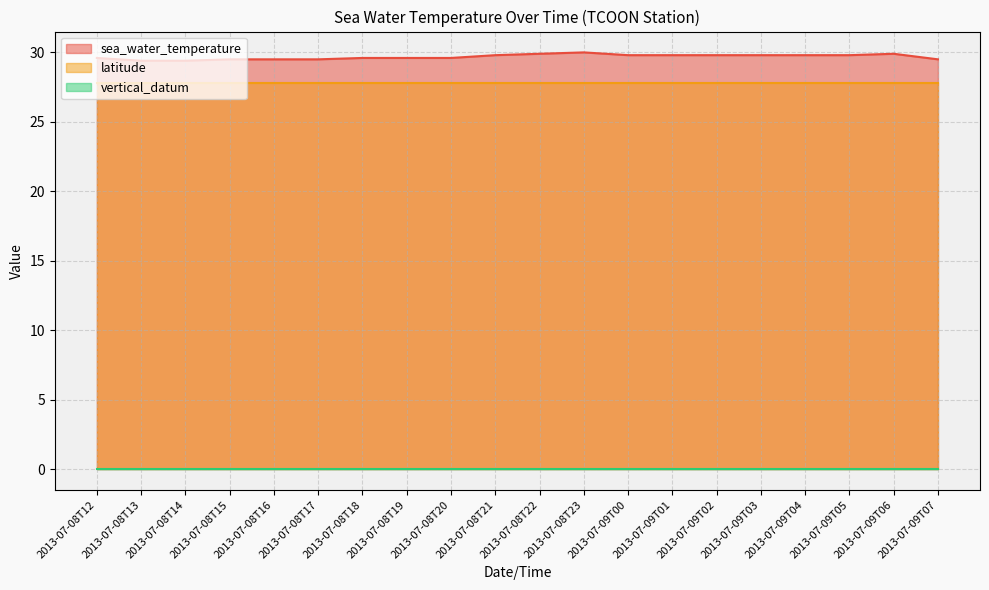

True or false: sea_water_temperature has a value of 39.0 at 2013-07-09T00.

False